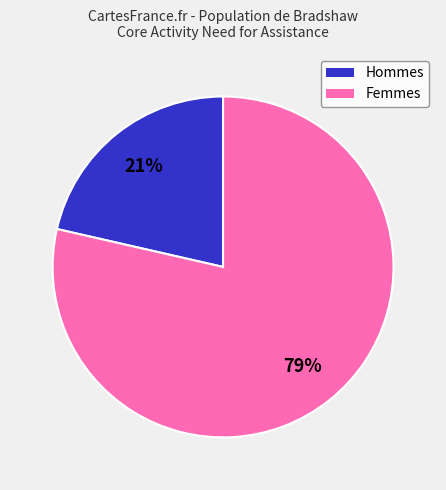

How many slices are in this pie chart?

2